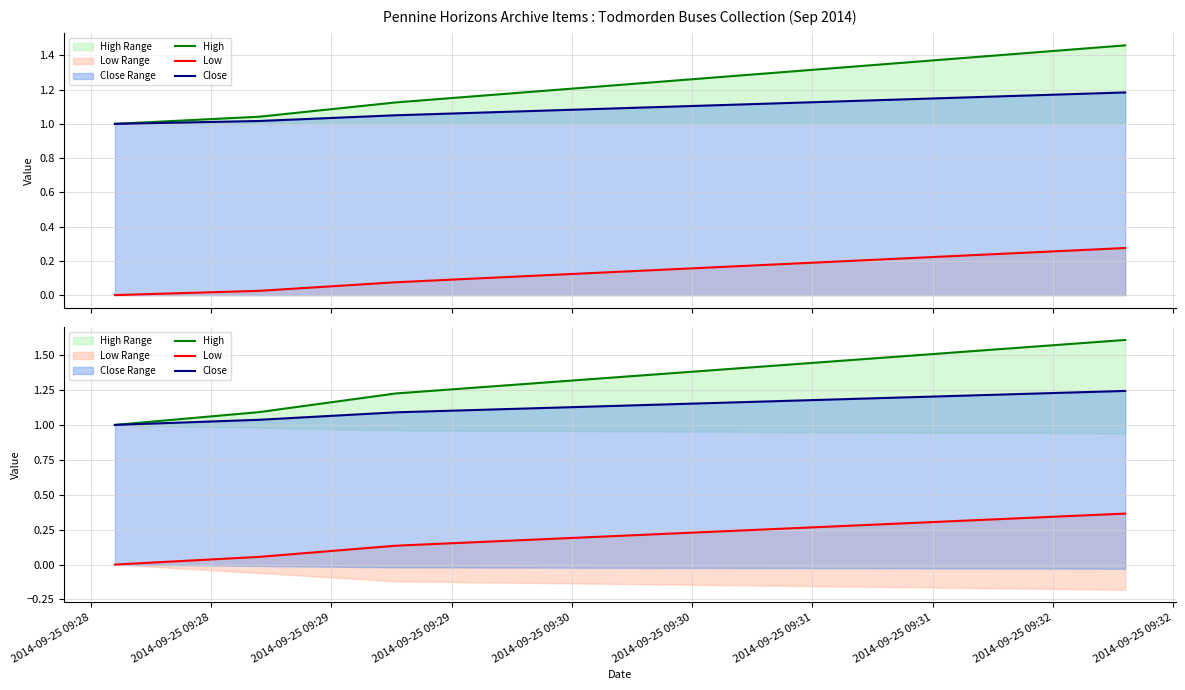

Count the number of data series in this chart.

3